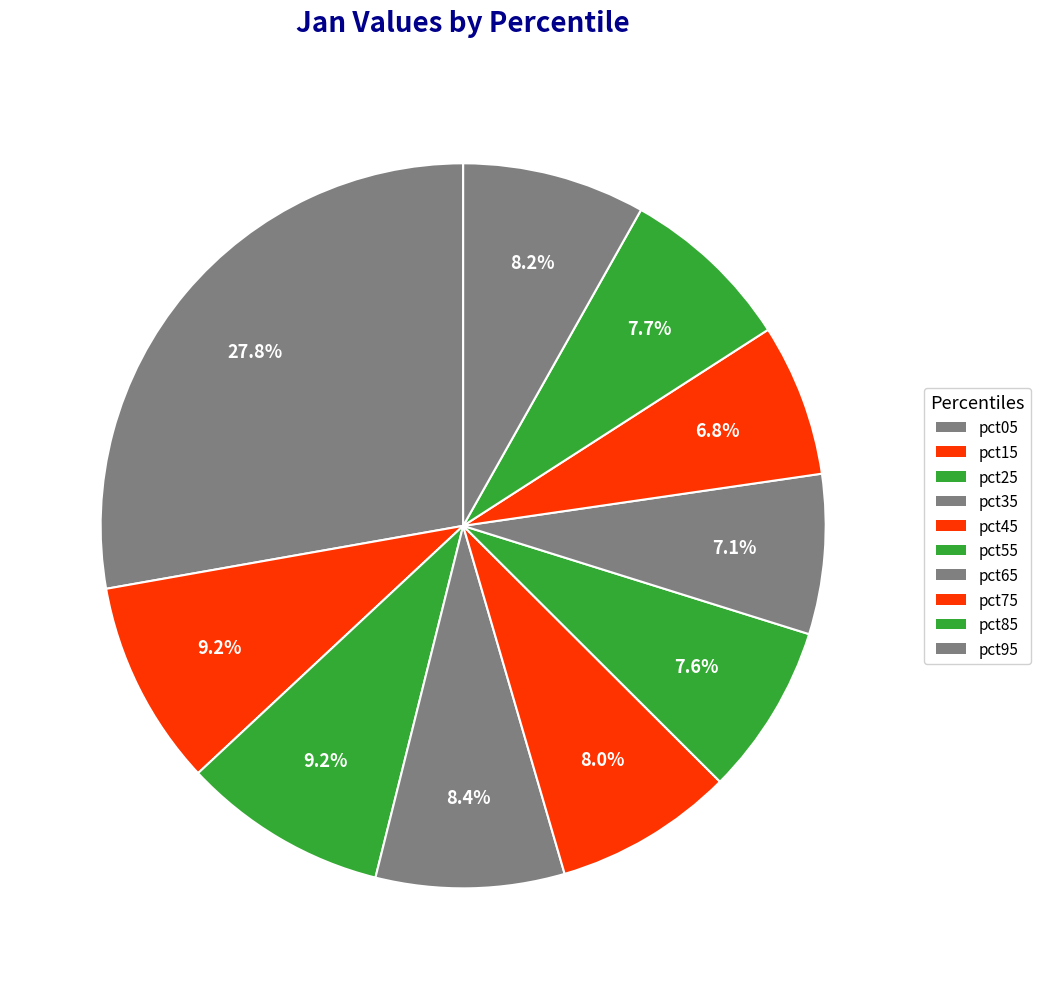

Is pct75 the majority of the pie?

No